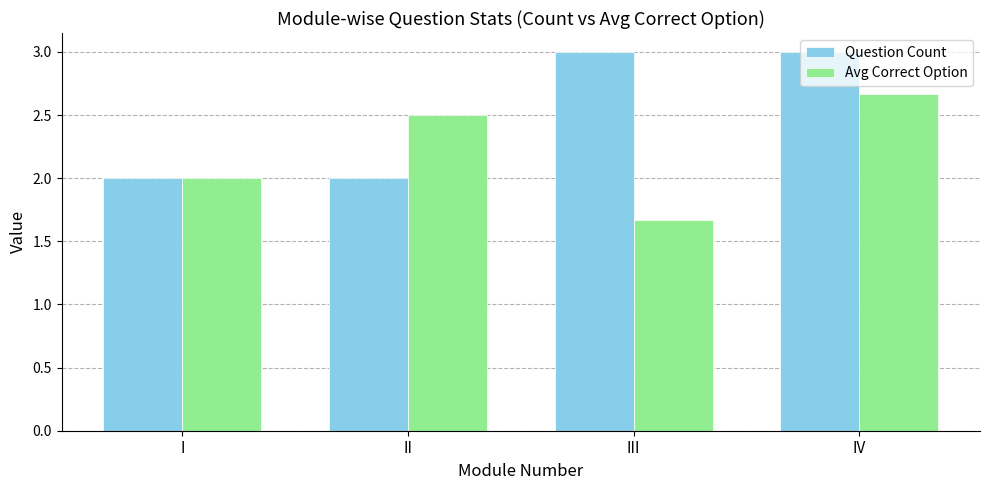

How many bars are there in total?

8